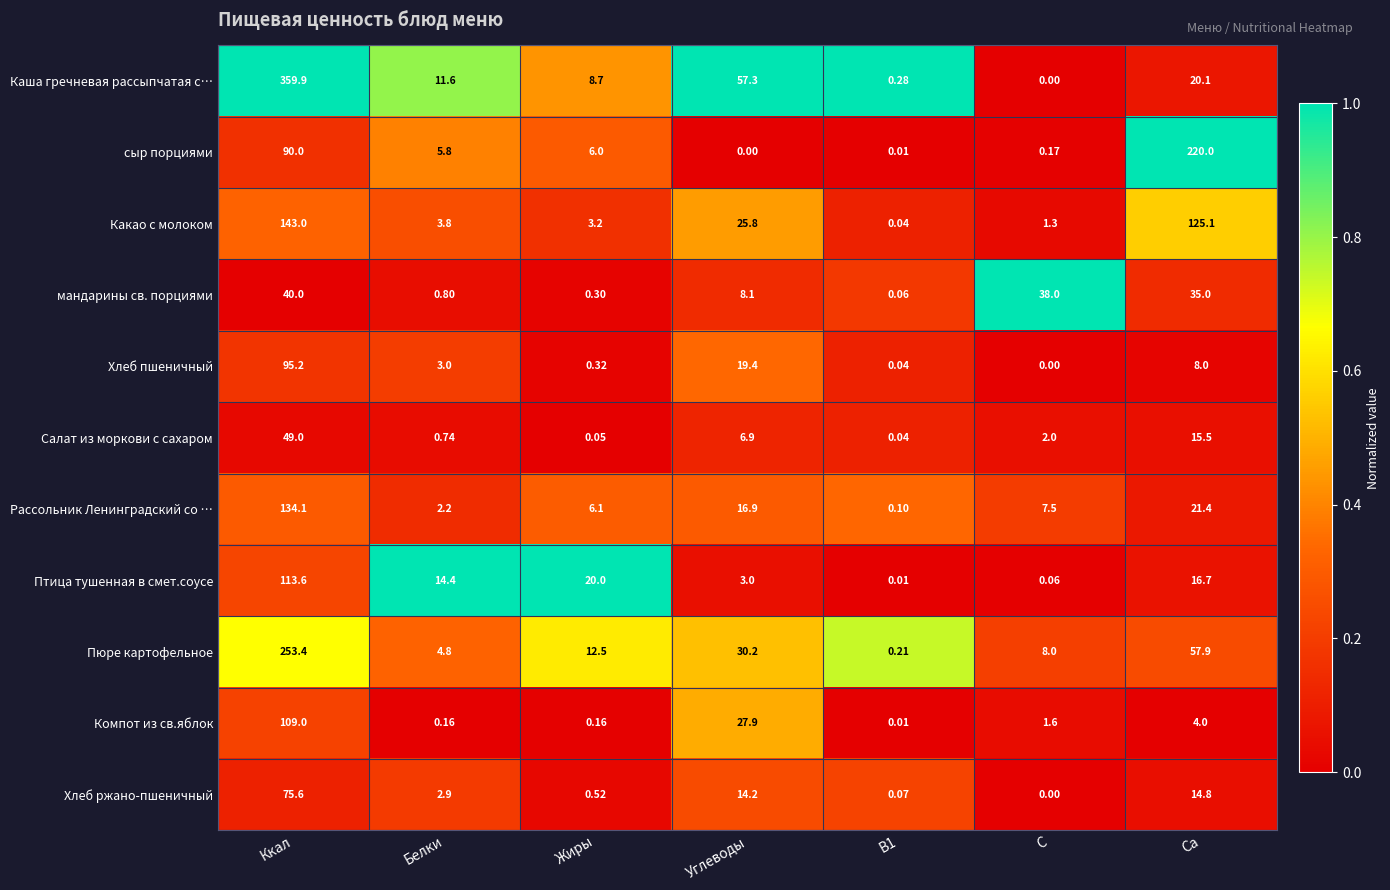

Where does the Какао с молоком series first go above 3?

Ккал